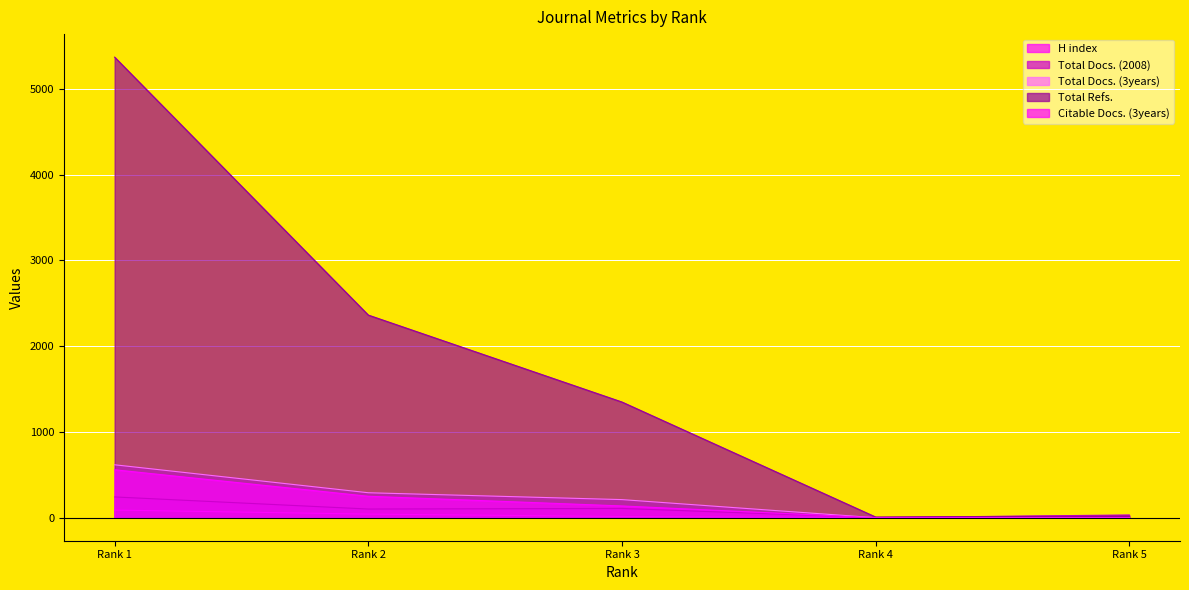

Rank the categories by H index value from highest to lowest.

Rank 1, Rank 2, Rank 3, Rank 4, Rank 5